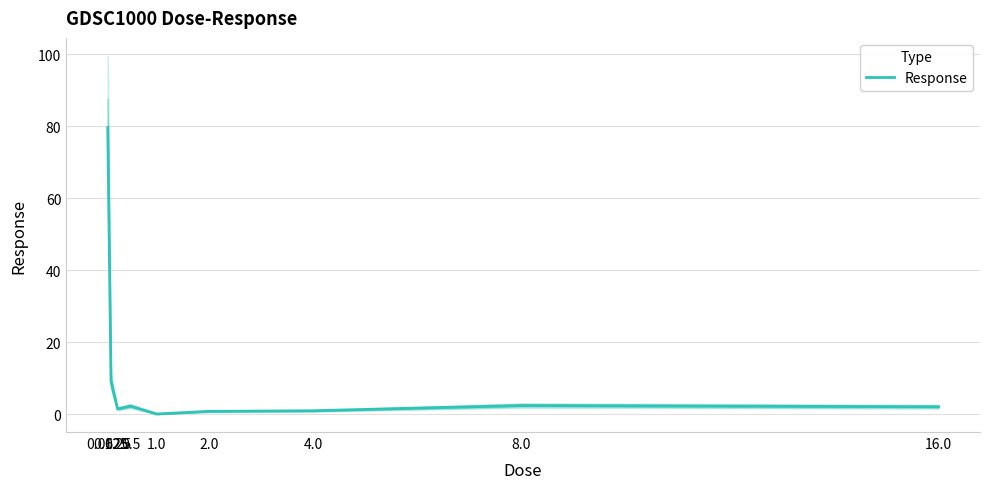

The chart shows a value of 9.1 at 0.125. True or false?

True